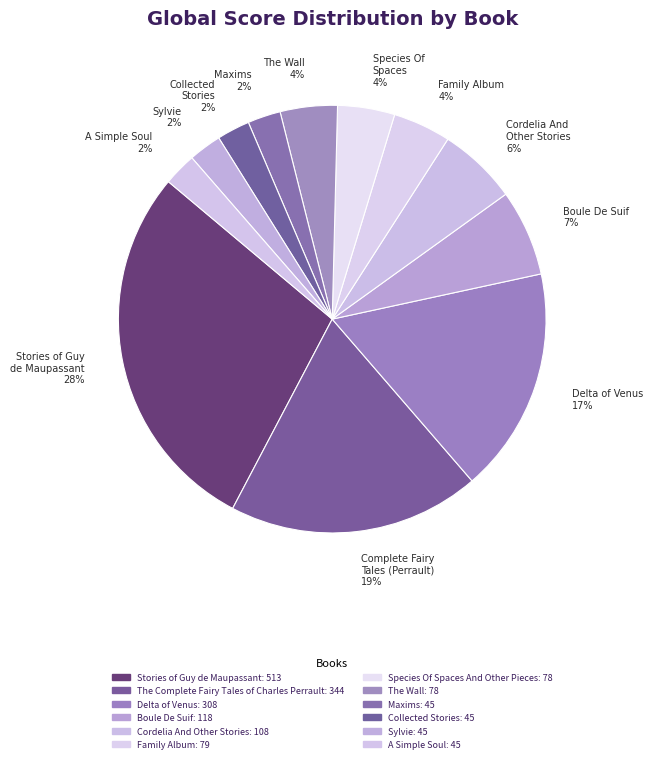

Which slice is the largest?

Stories of Guy de Maupassant